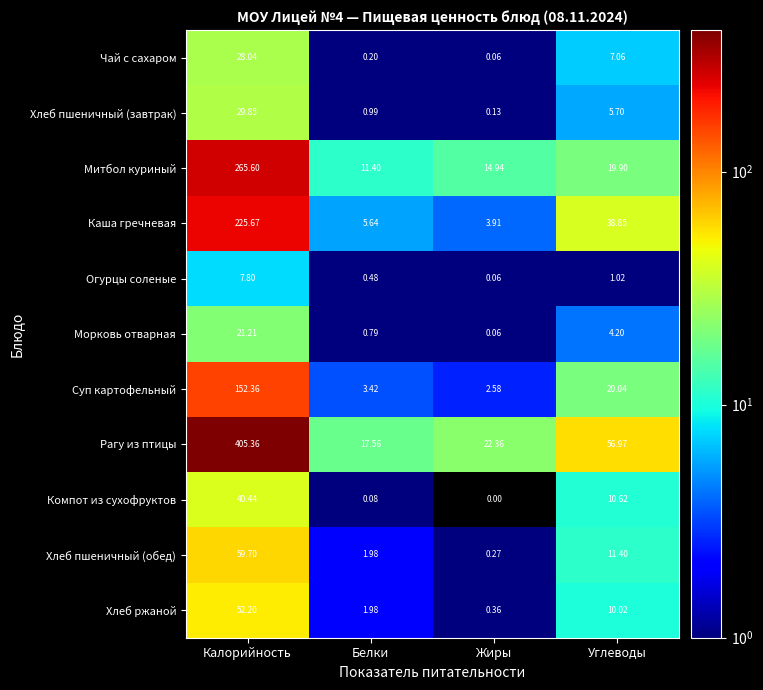

List the labels in order of Морковь отварная value, largest first.

Калорийность, Углеводы, Белки, Жиры